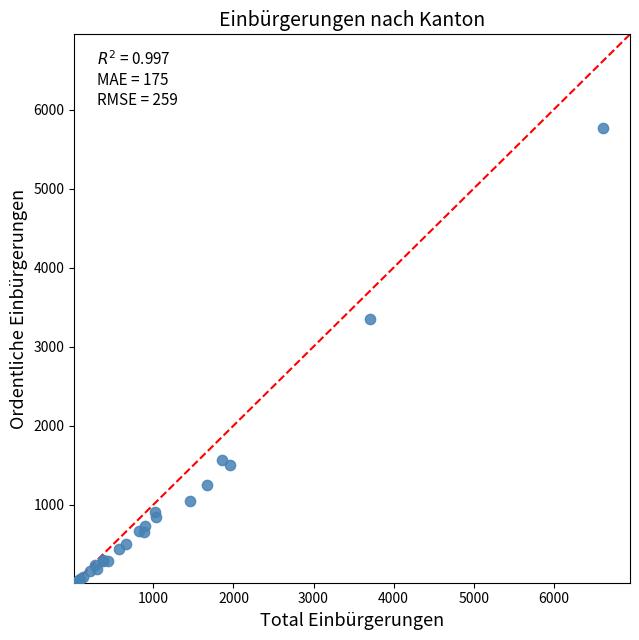

What Y value in the scatter plot is closest to 2889?

3354